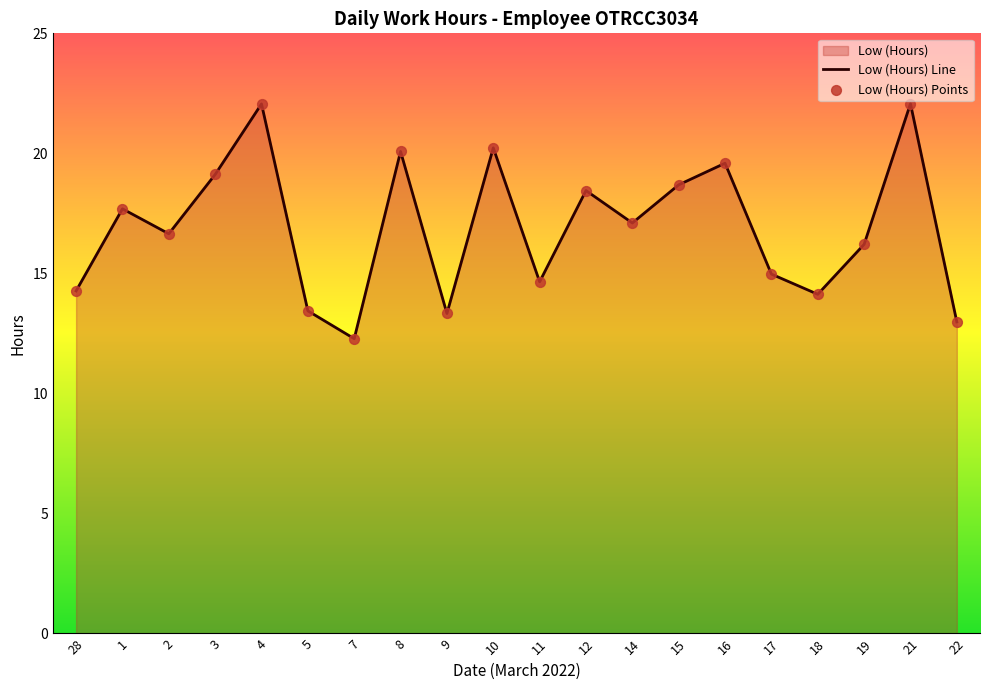

At which category is the sum across all series the highest?

21